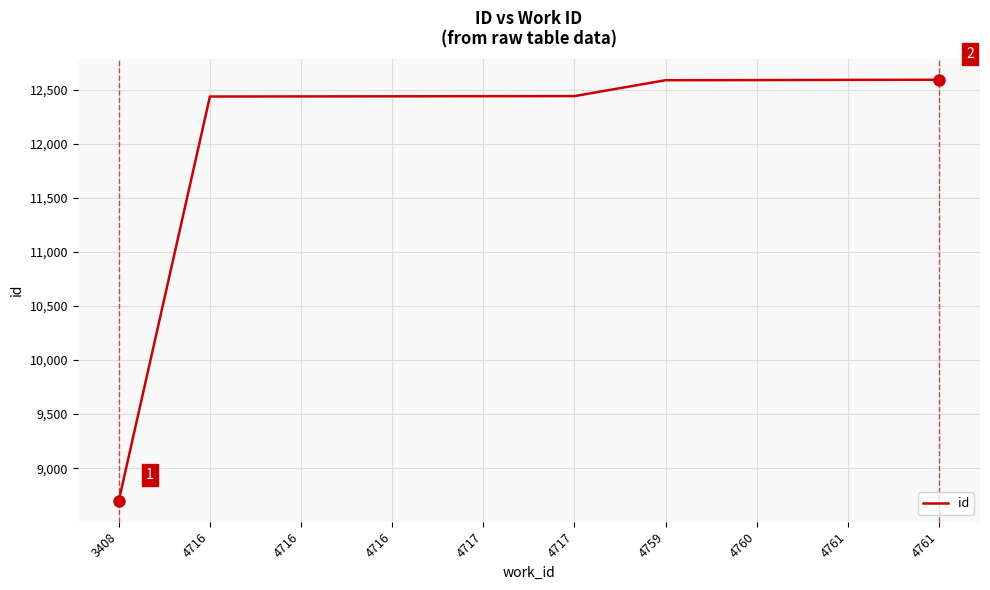

What value does the data have at 4761, to the nearest 10?

12590